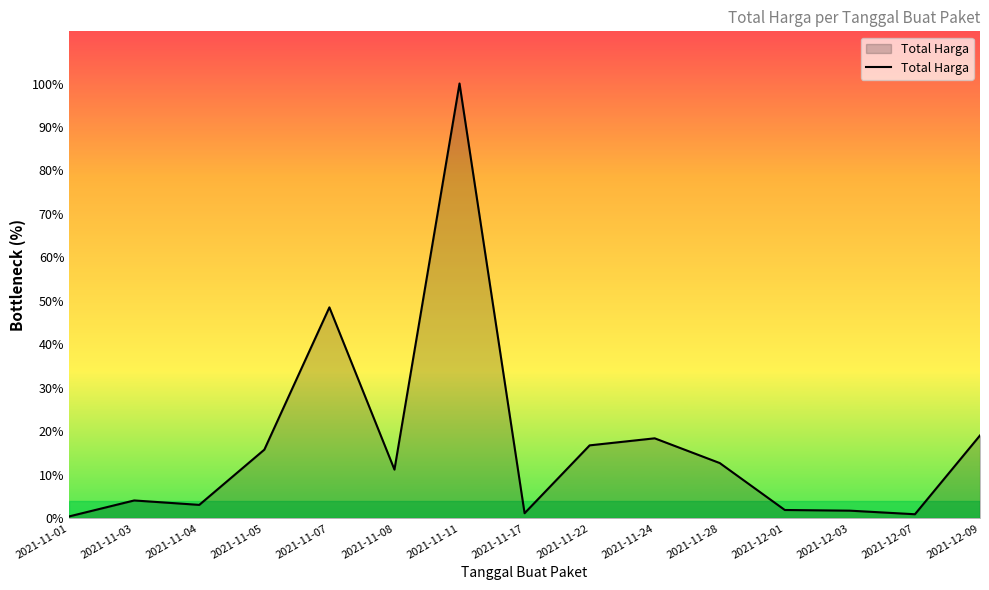

Does the chart display data point markers on the line(s)?

No